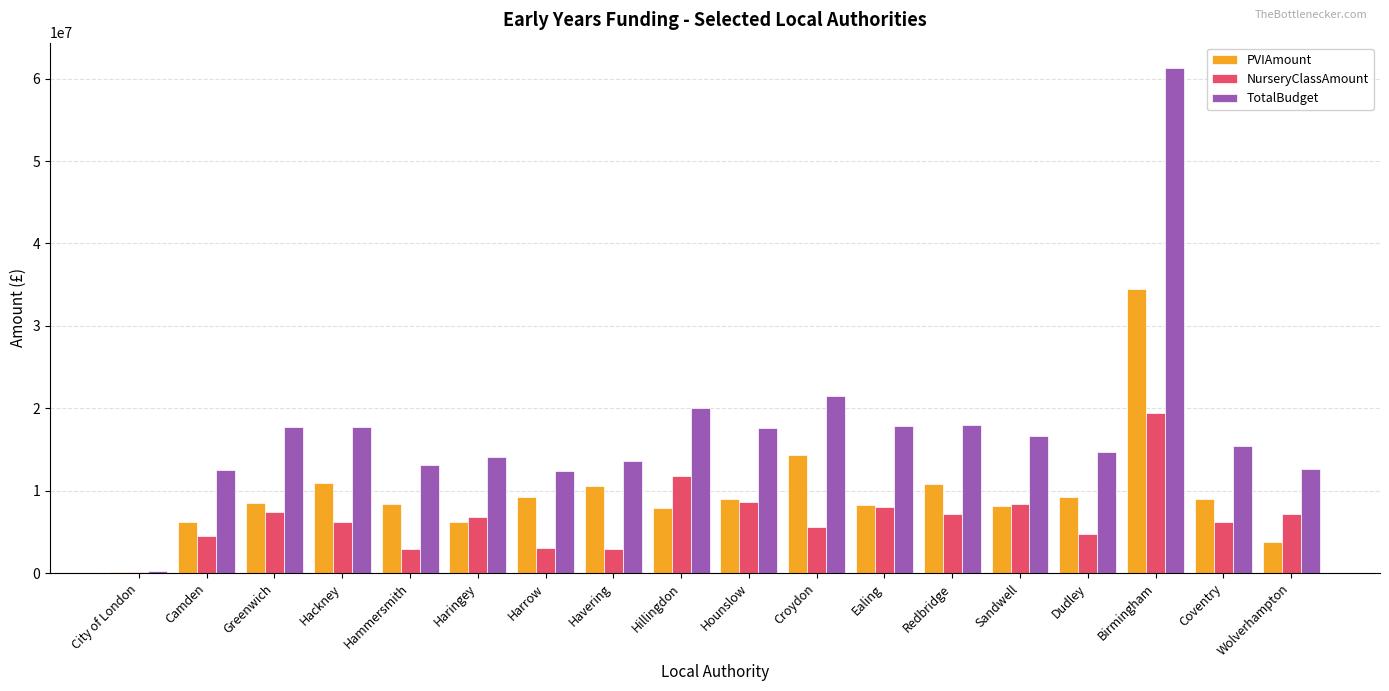

Which series has the largest total across all categories?

TotalBudget